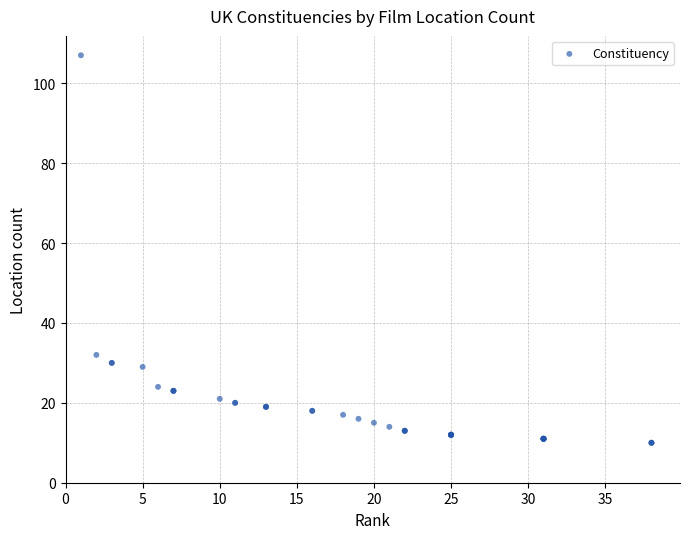

What Y value in the scatter plot is closest to 58?

32